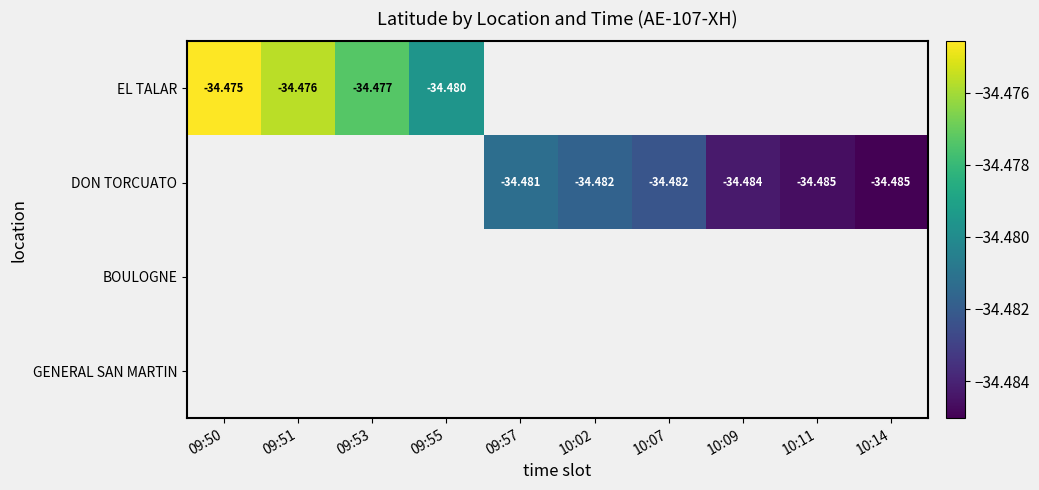

At which category does the chart reach its minimum across all series?

10:14